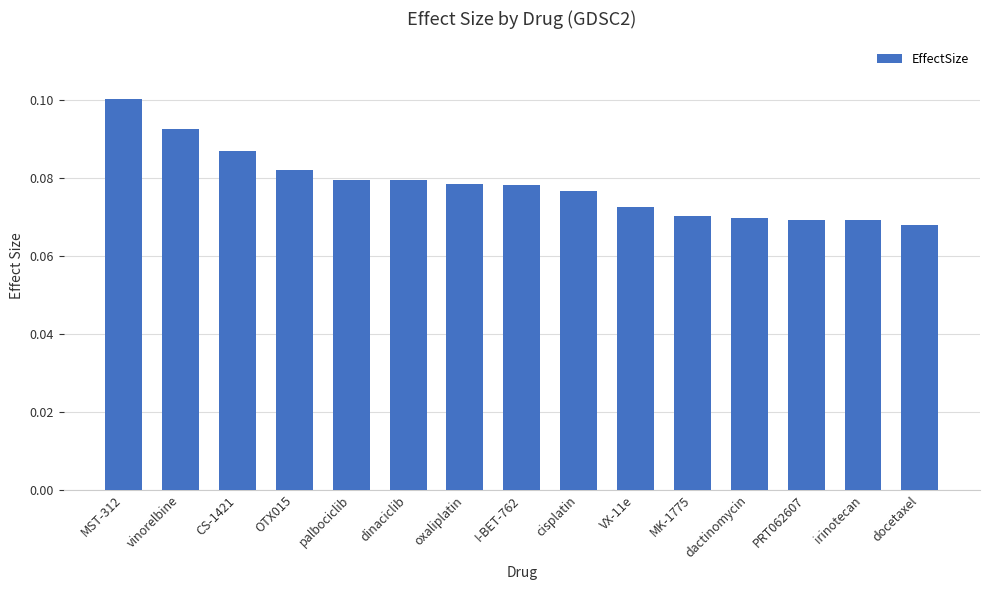

Count the values in the range 0 to 1.

15